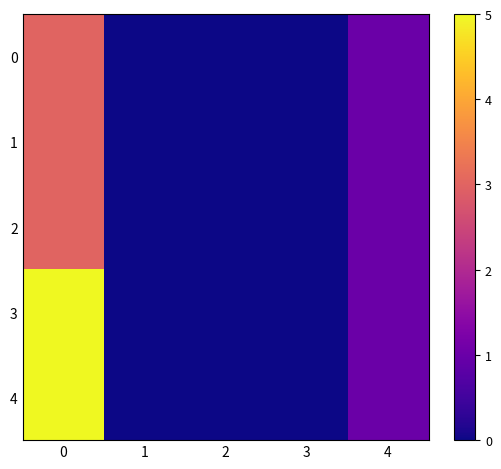

Which series changed the most between 0 and 4?

3